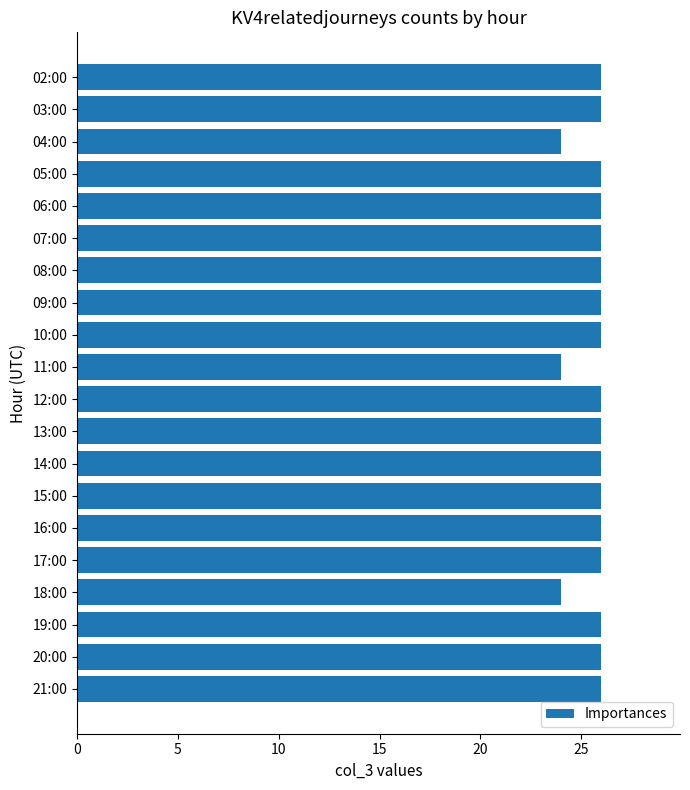

What is the label of the 12th bar from the bottom?

10:00